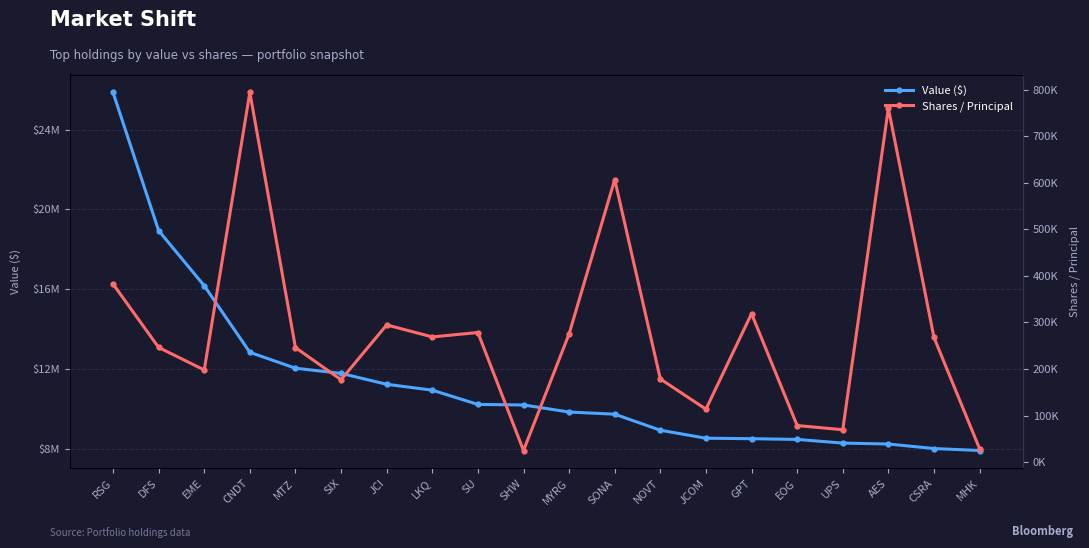

Between NOVT and AES, which is larger?

NOVT